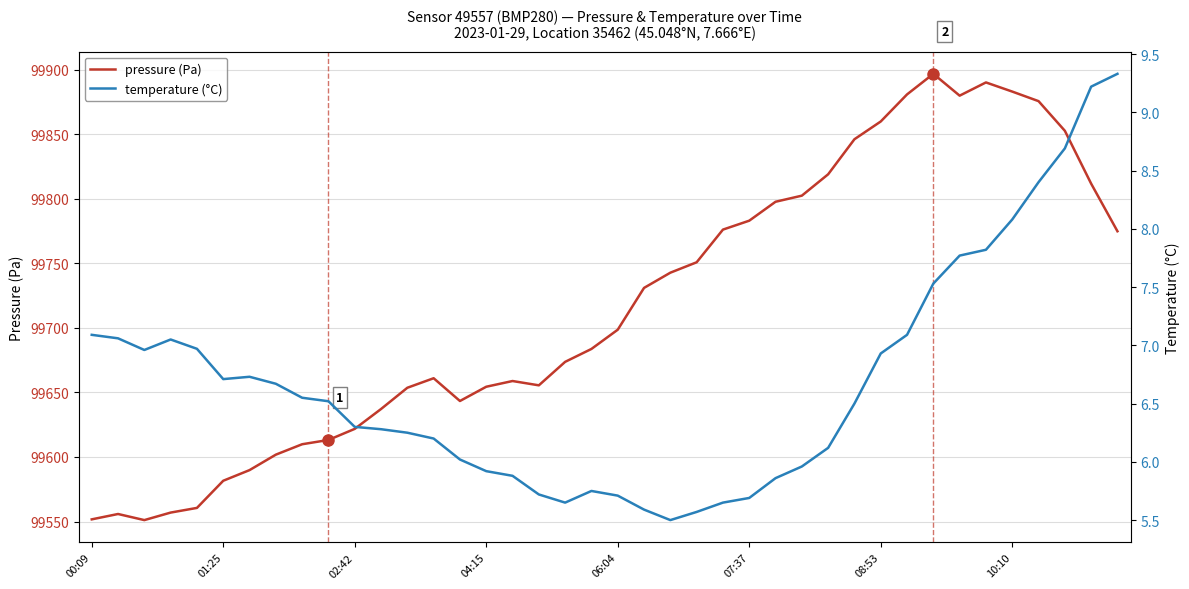

What is the maximum value for pressure (Pa)?

99896.8